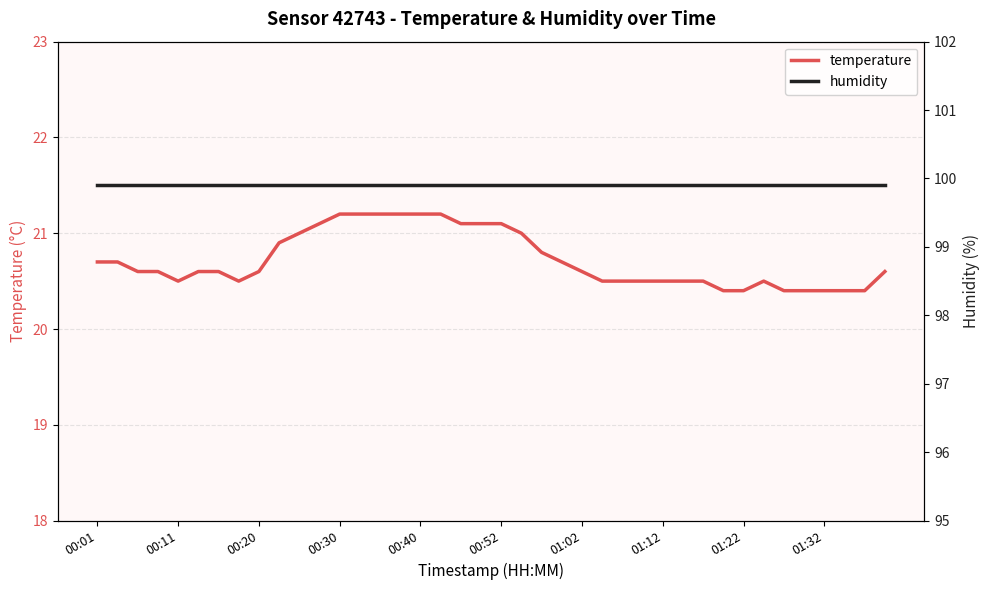

What are all the series names shown in the legend?

temperature, humidity